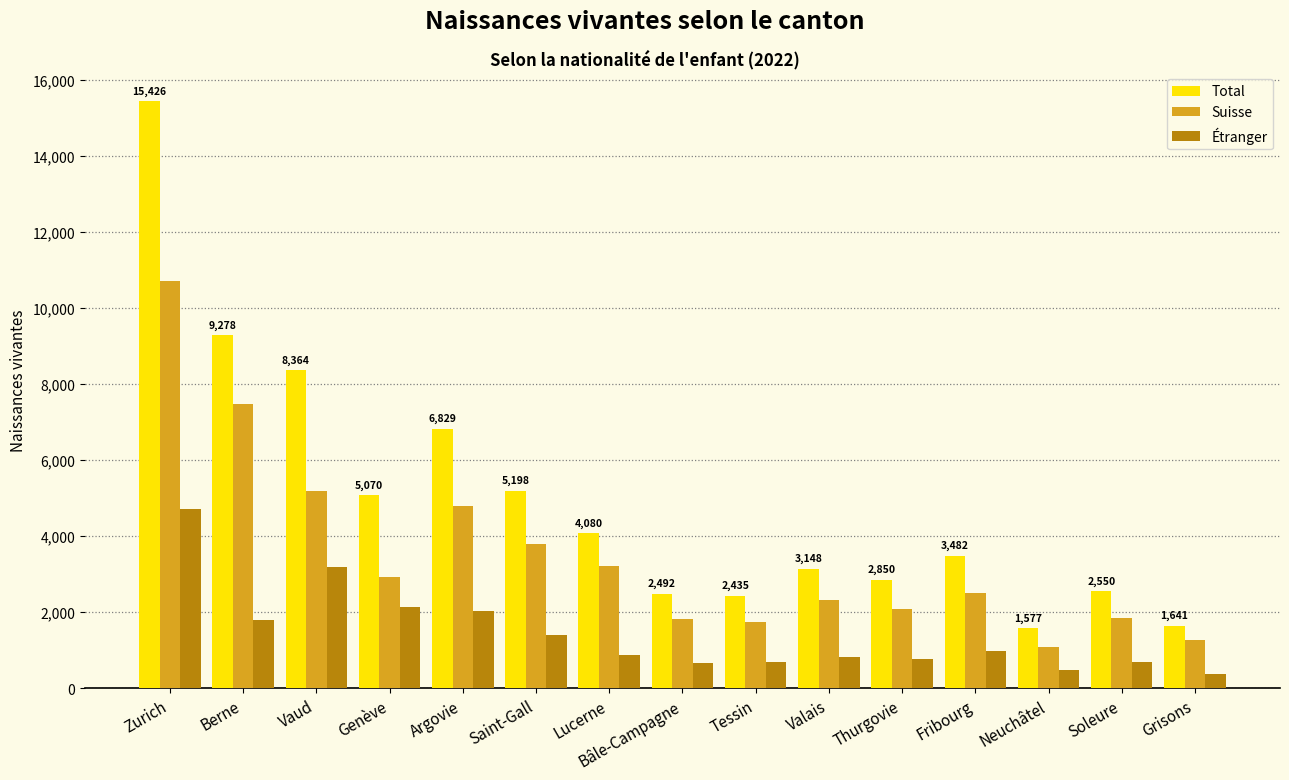

What is the sum of all Total values?

74420